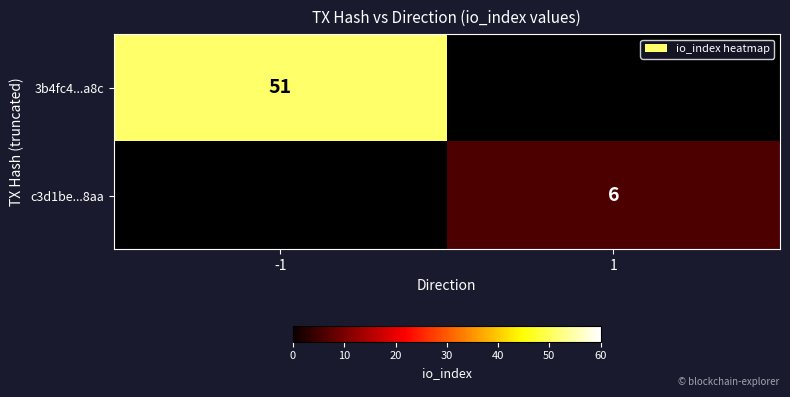

The c3d1be...8aa series shows 6 at 1. True or false?

True